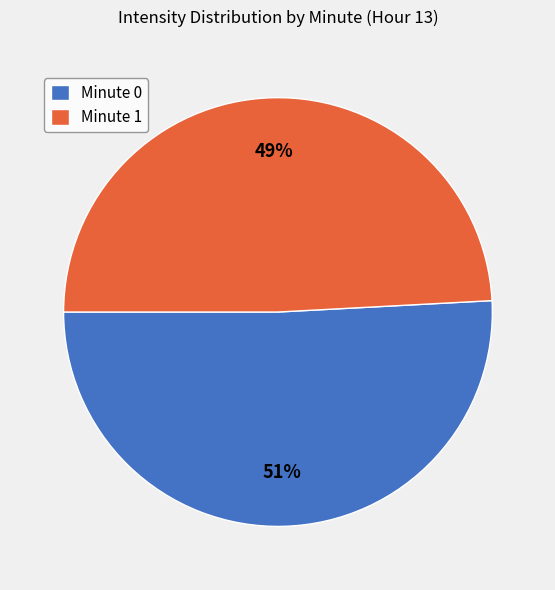

To the nearest percent, what percentage of the pie is Minute 0?

51%